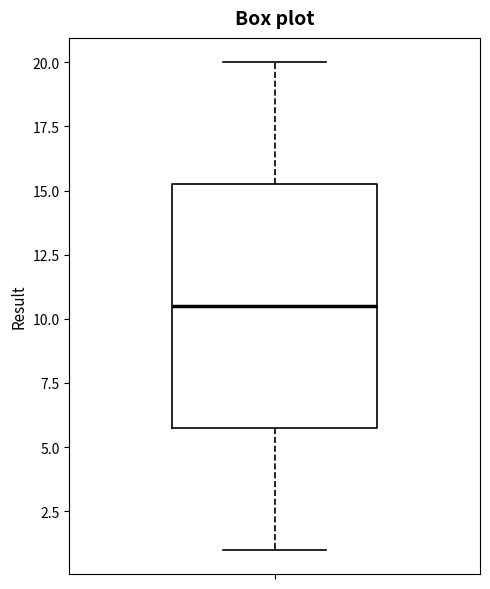

Read this box plot against the y-axis: the position of the median line, the range covered by the box, and the ends of both whiskers. The values are not printed on the chart, so give them approximately, as read against the axis.

median 10.5, box 6.0 to 15.5, whiskers 1.0 to 20.0